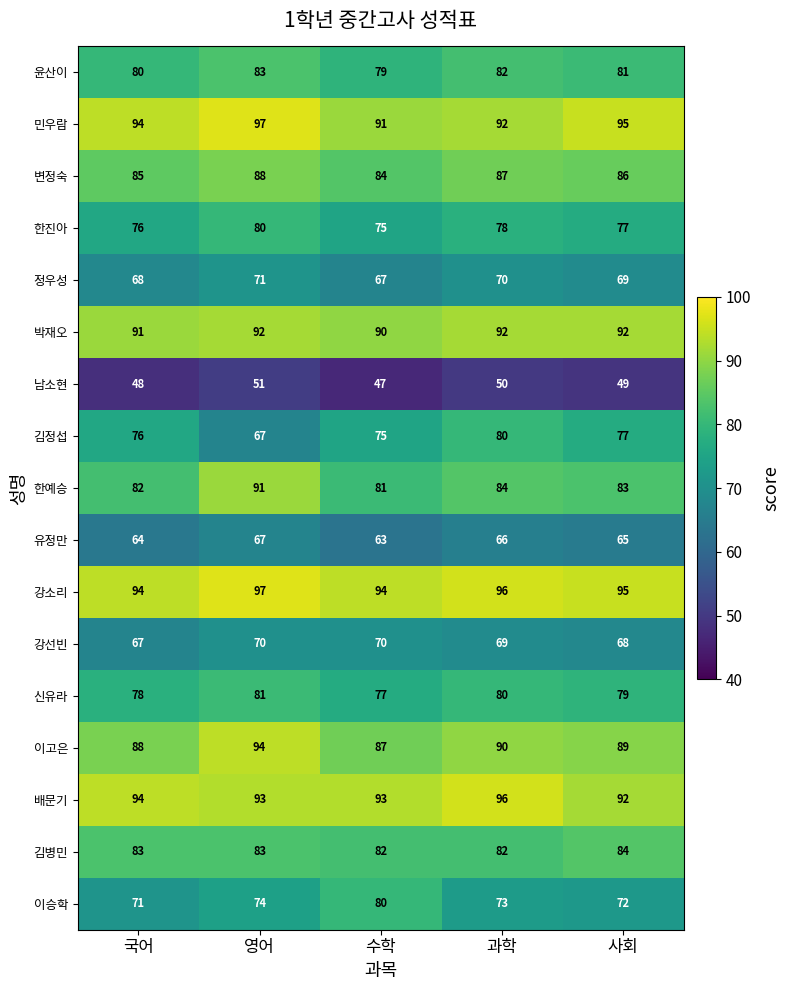

Which series has the widest spread of values?

김정섭